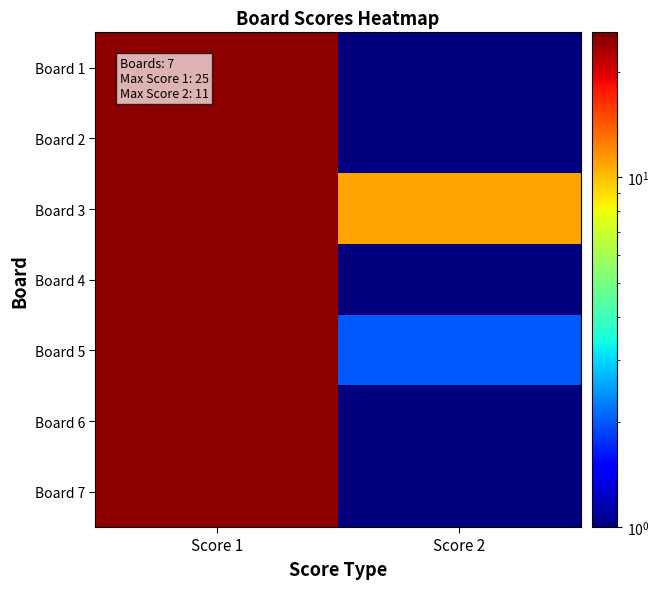

Which series has the largest total across all categories?

Board 3